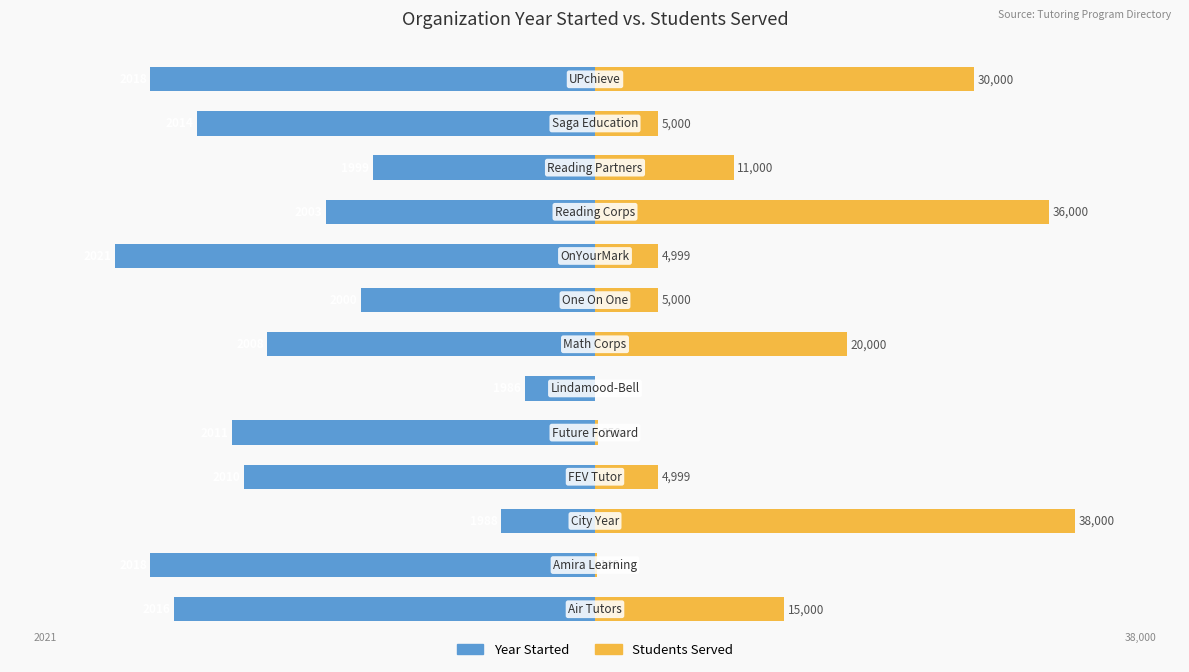

Is it true that Year Started equals -11.8 at 0?

False